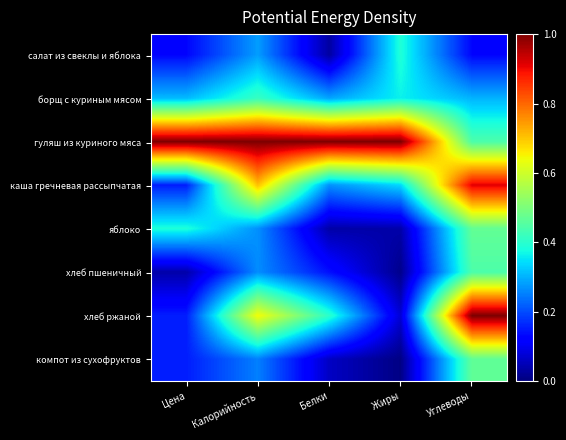

What is the difference between the highest and lowest values at Жиры?

1.0